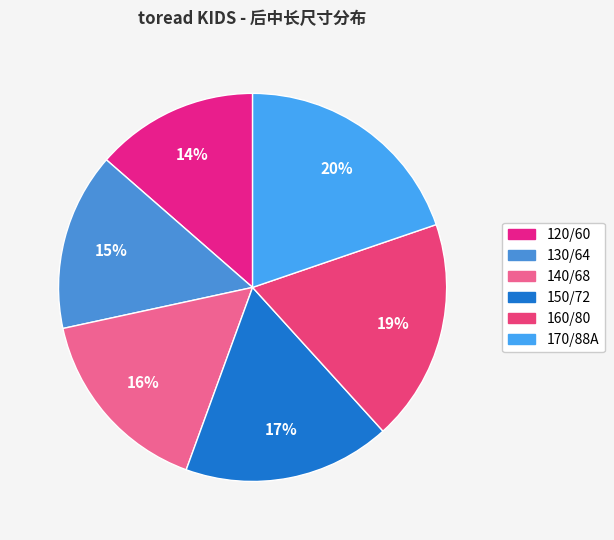

To the nearest percent, what is the average slice percentage?

17%